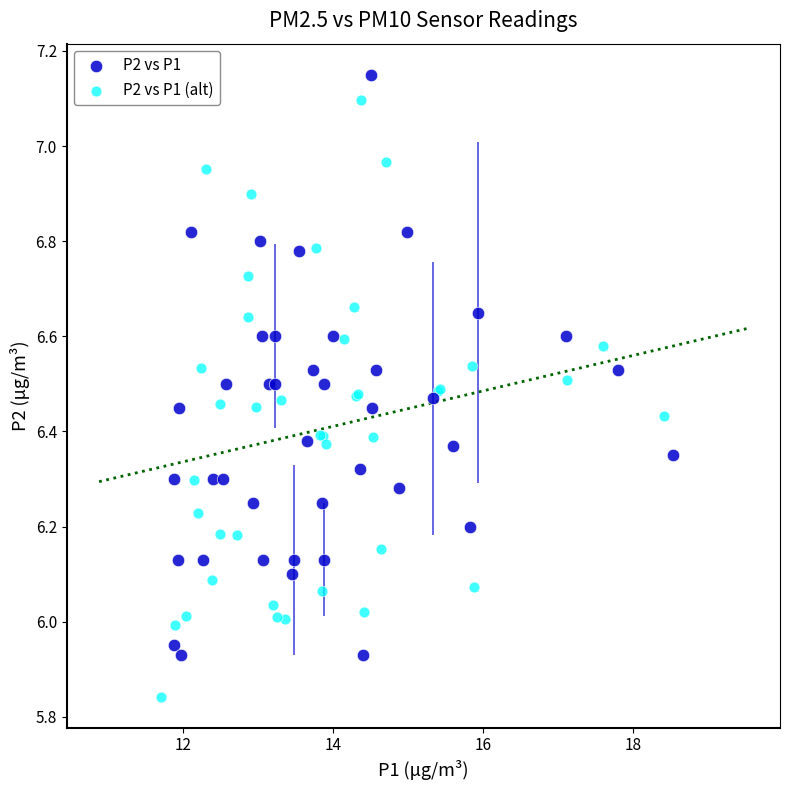

Which series reaches the maximum Y coordinate?

P2 vs P1